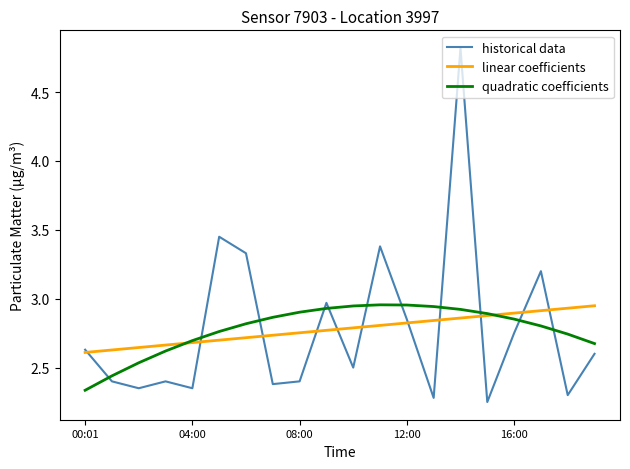

Which series has the widest spread of values?

historical data